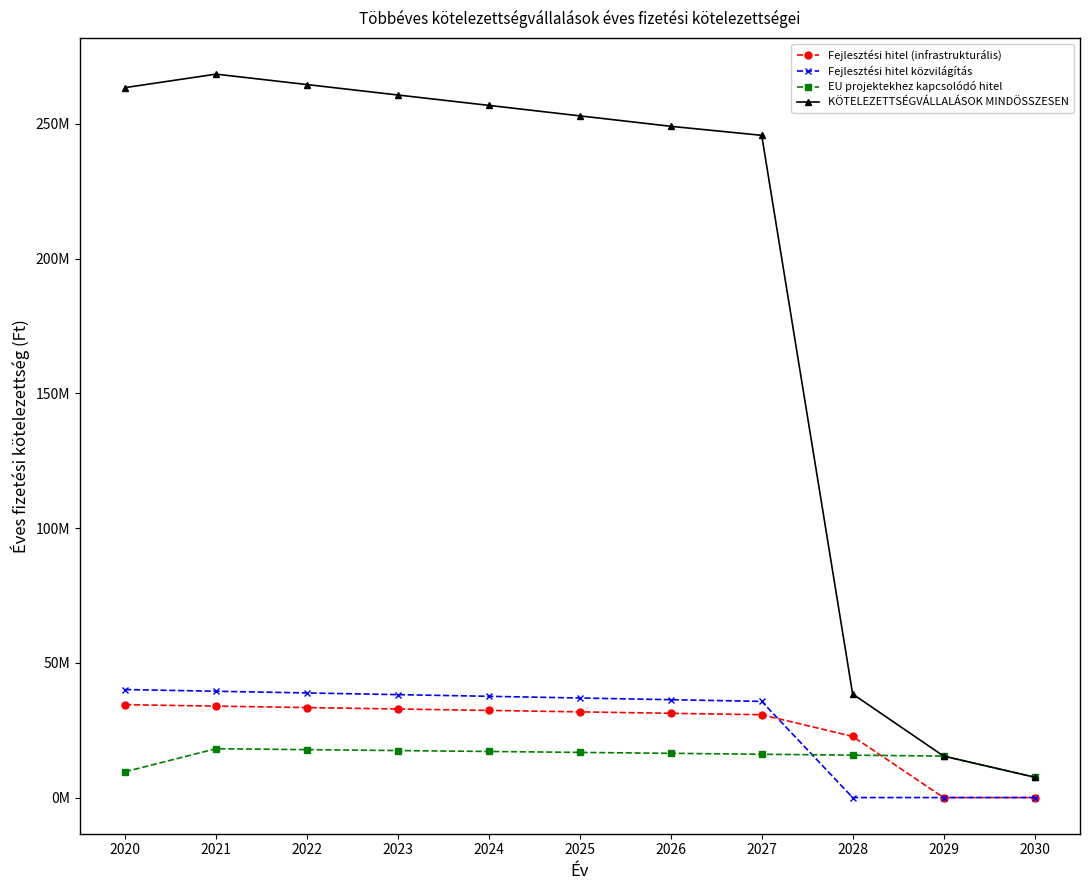

What are all the series names shown in the legend?

Fejlesztési hitel (infrastrukturális), Fejlesztési hitel közvilágítás, EU projektekhez kapcsolódó hitel, KÖTELEZETTSÉGVÁLLALÁSOK MINDÖSSZESEN